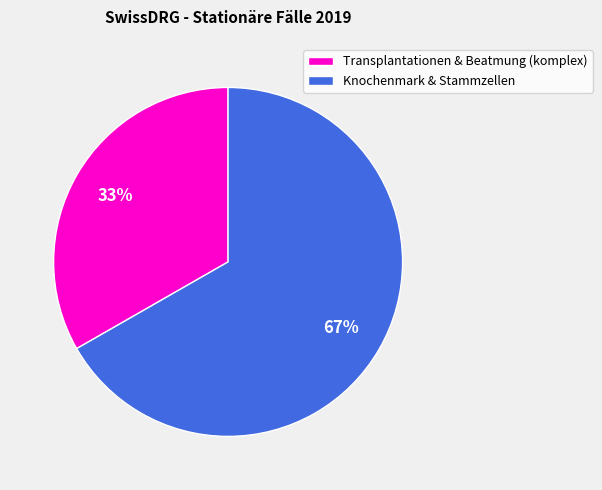

To the nearest percent, what is the combined percentage of Knochenmark & Stammzellen and Transplantationen & Beatmung (komplex)?

100%